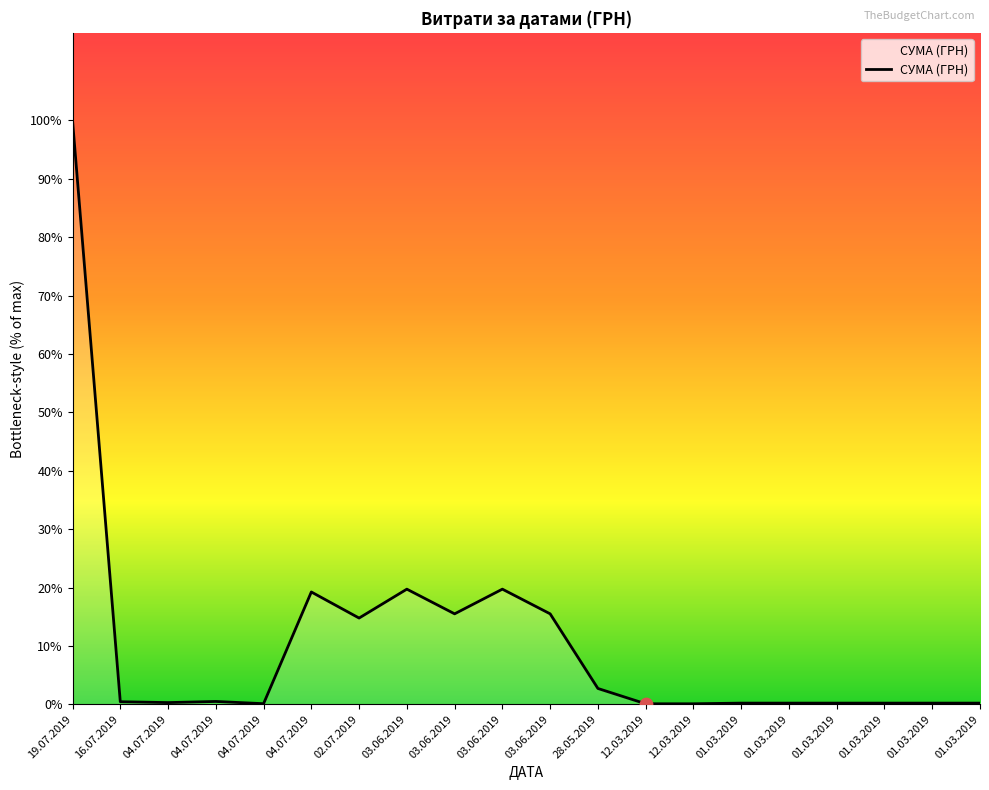

Approximately how many times larger is the value at 16.07.2019 compared to 04.07.2019?

4.1